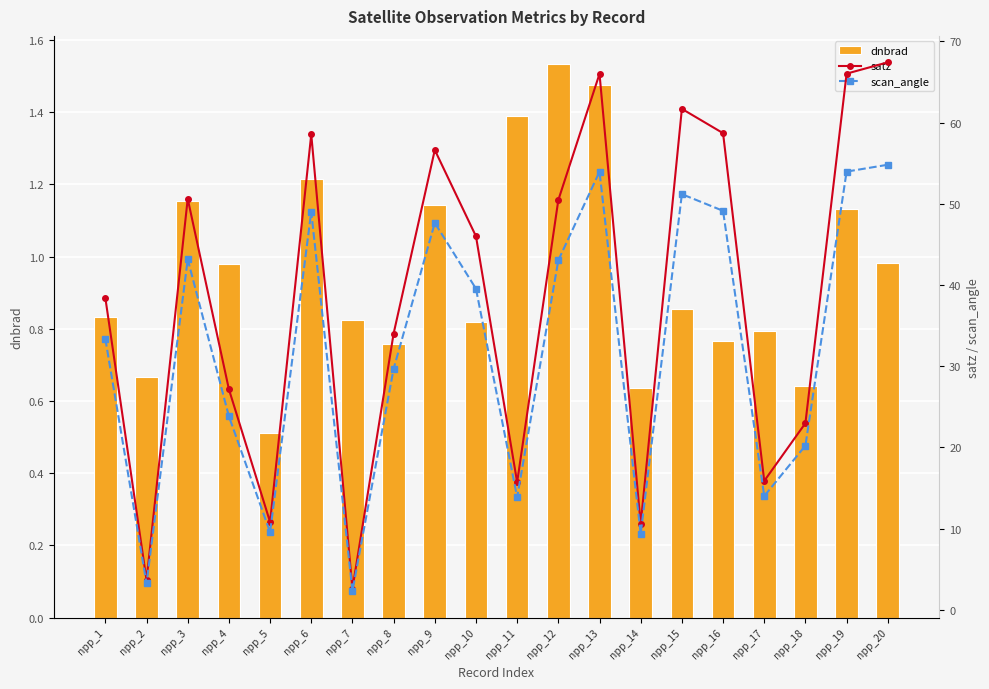

At how many categories does at least one series exceed 9?

18